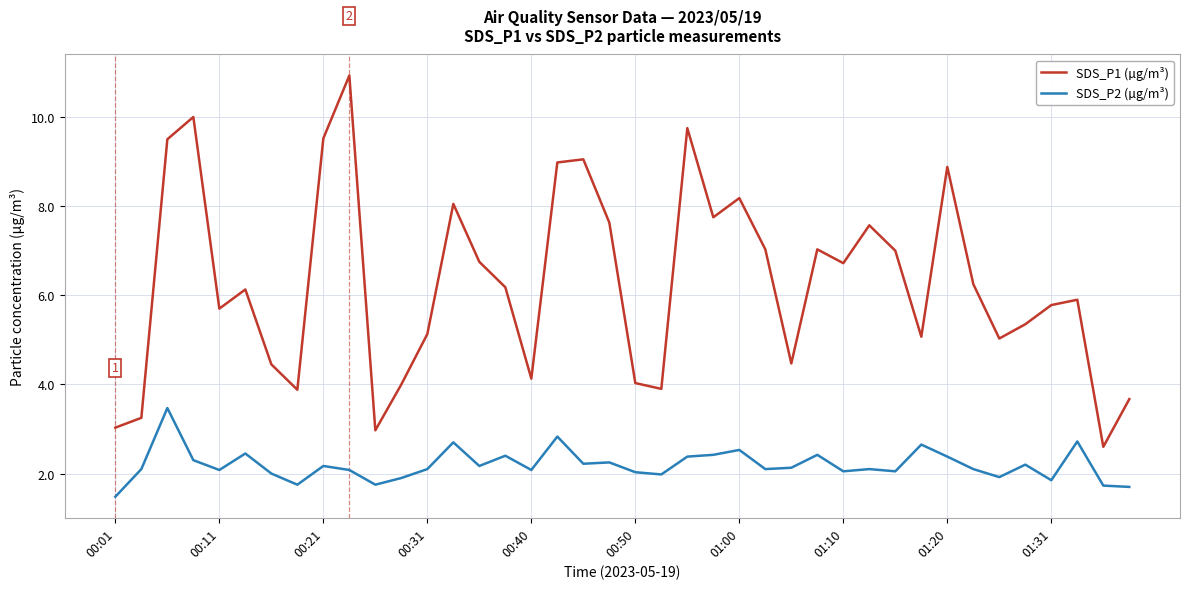

What is the minimum value shown in the chart?

1.5